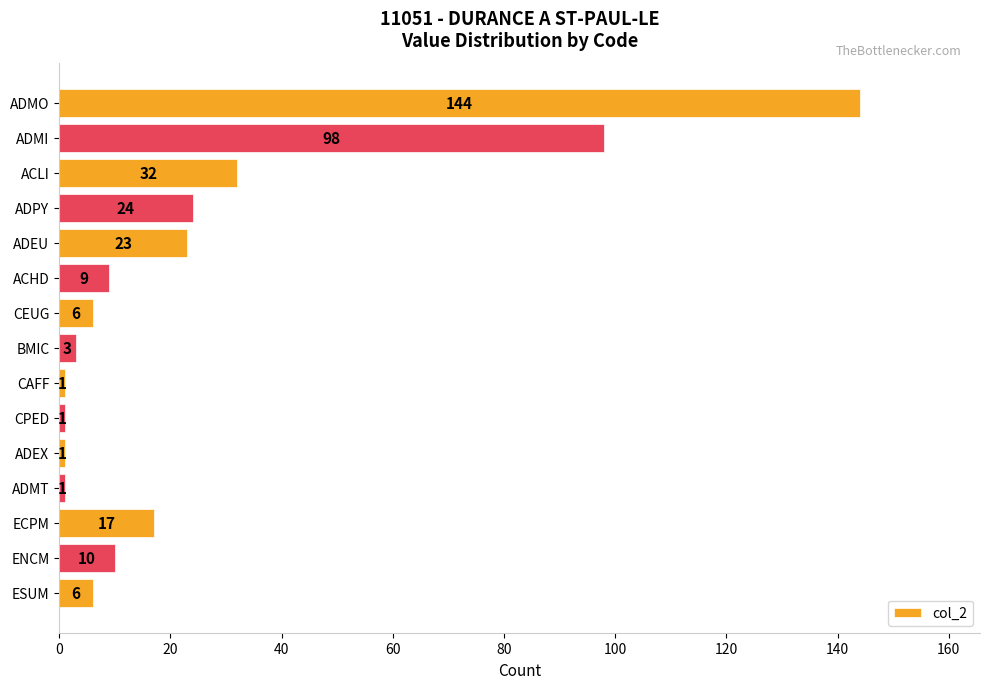

How many series are shown in this chart?

1